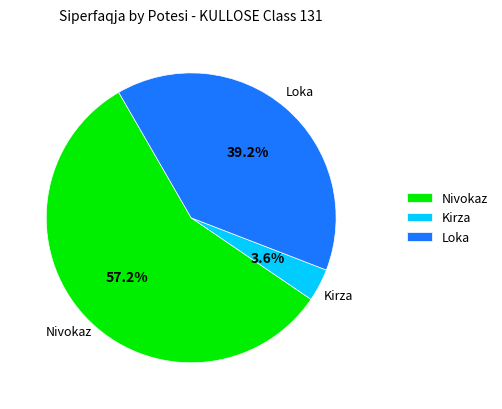

Which category has the biggest portion of the pie?

Nivokaz